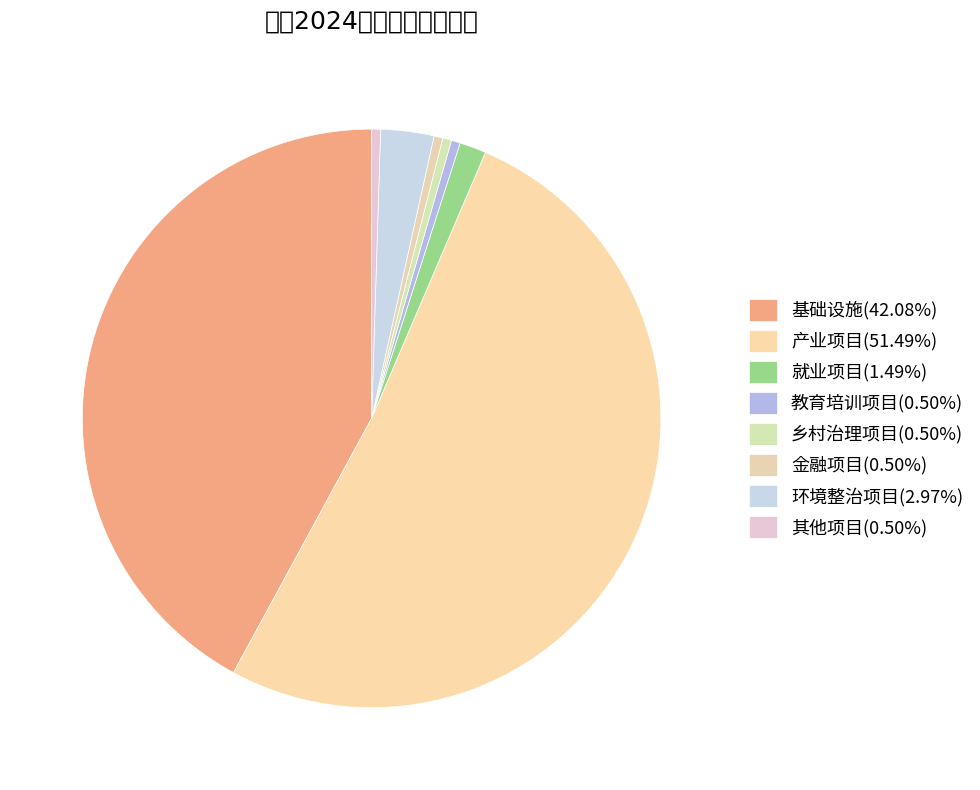

What is the total percentage of 乡村治理项目 and 基础设施?

42.6%